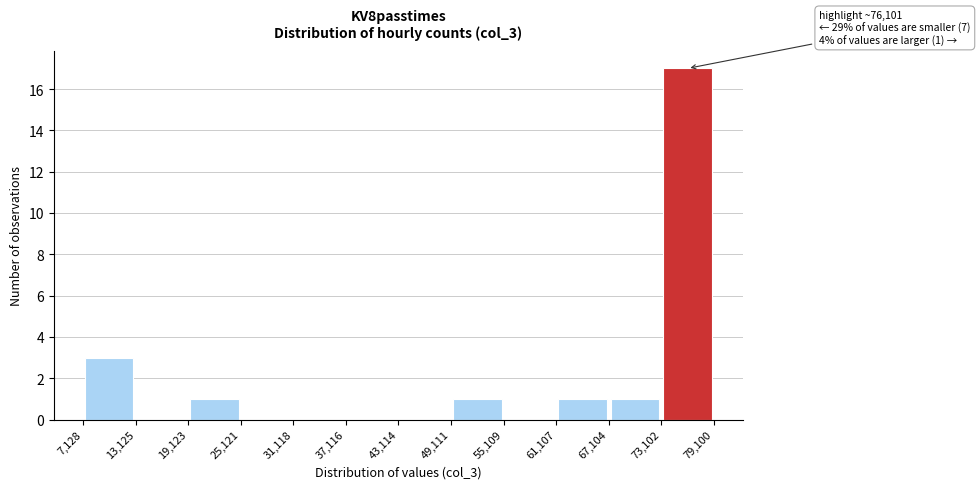

Over which range of the x-axis is the bar tallest?

73,102 to 79,100